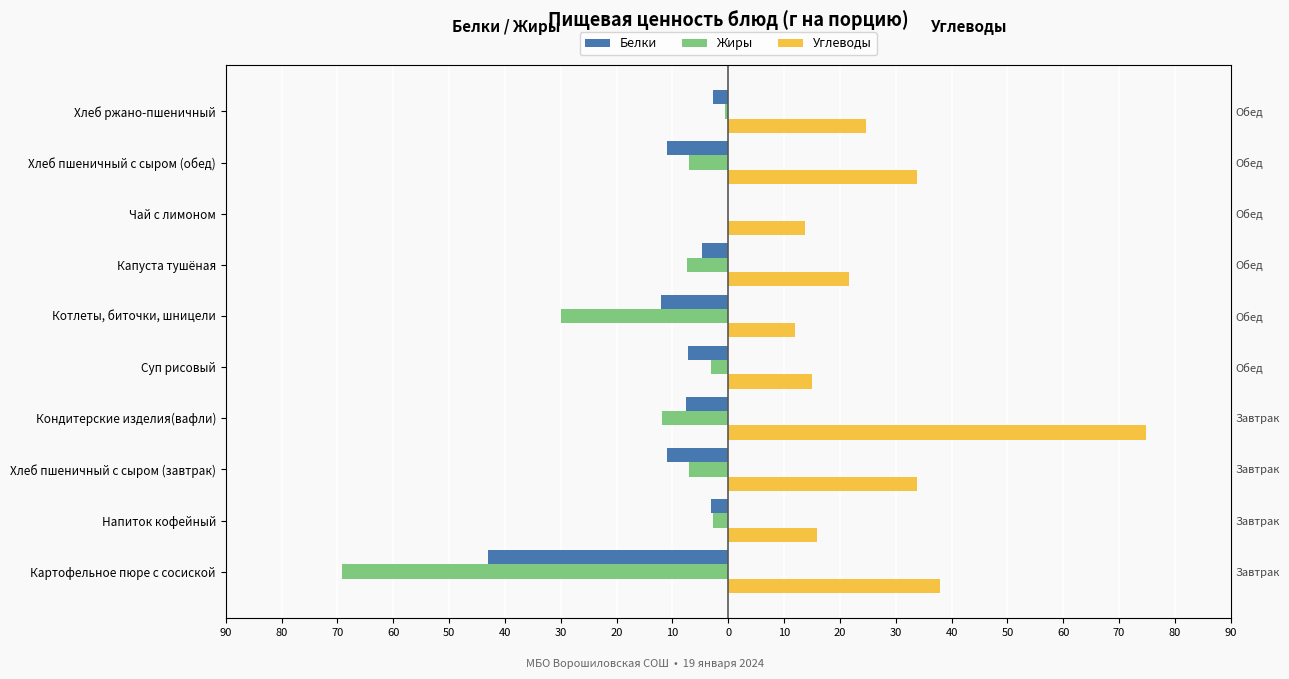

Which series has the widest spread of values?

Жиры